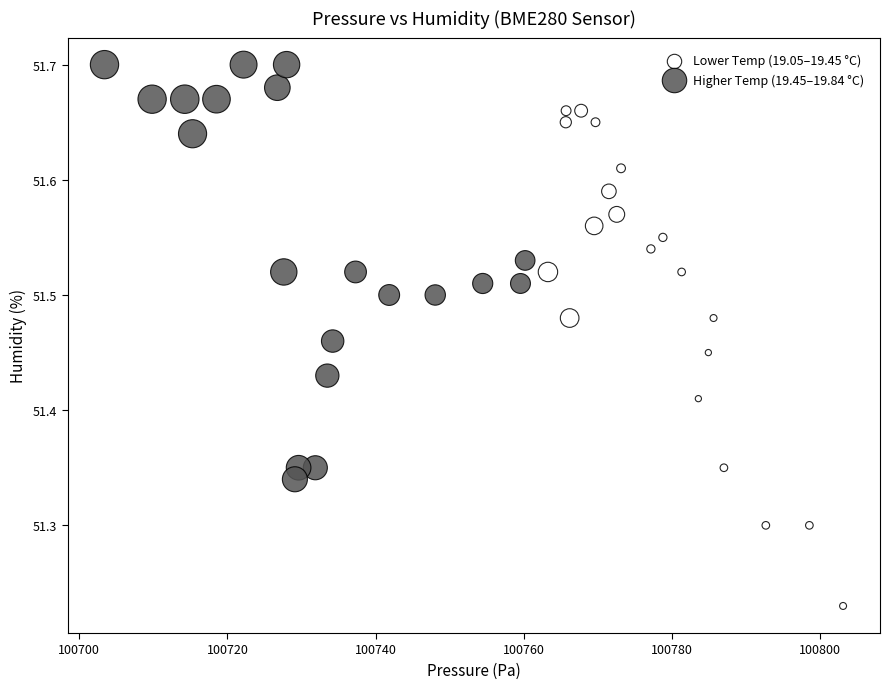

Which series contains the lowest Y value?

Lower Temp (19.05–19.45 °C)